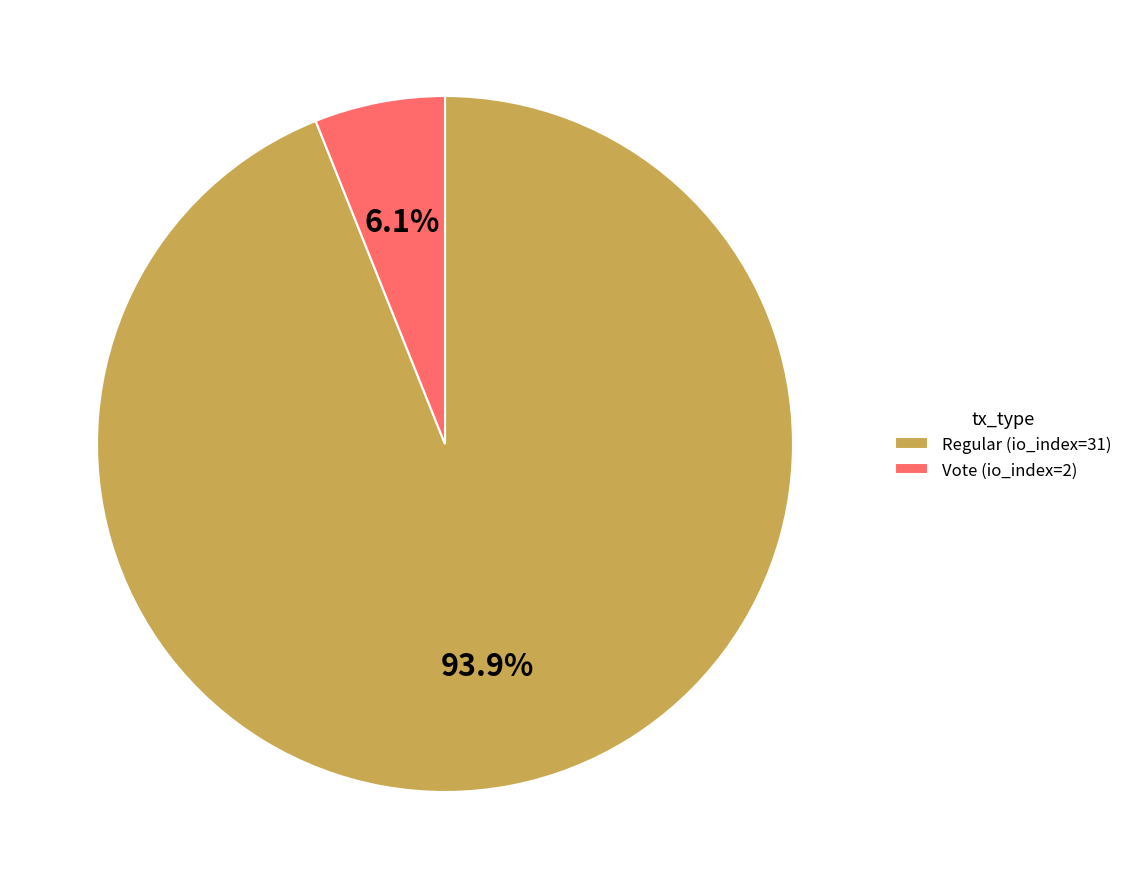

To the nearest percent, what is the difference between the largest and smallest slice percentages?

88%